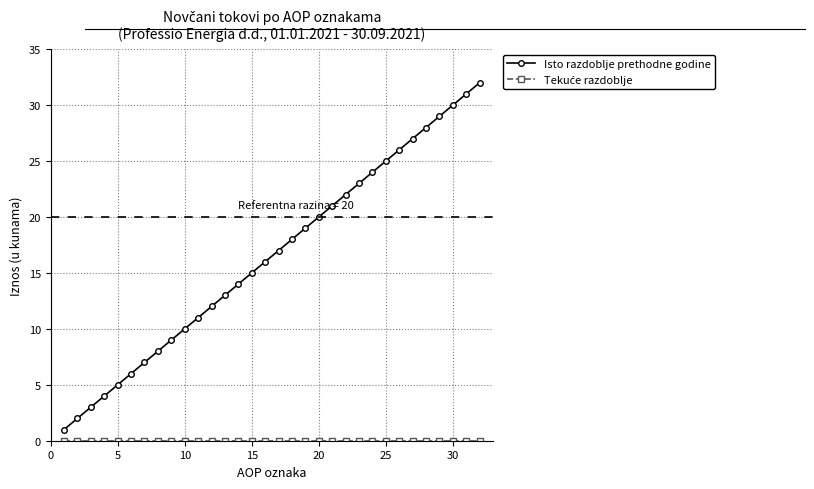

Which series has the widest spread of values?

Isto razdoblje prethodne godine